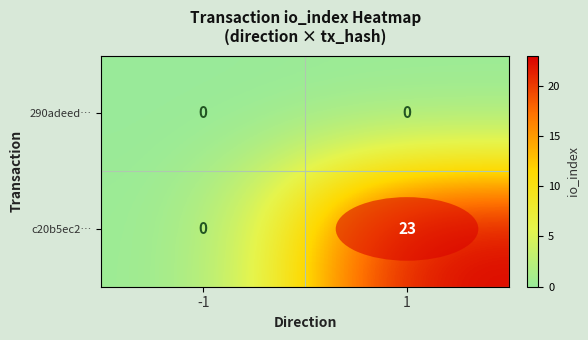

How many series are shown in this chart?

2